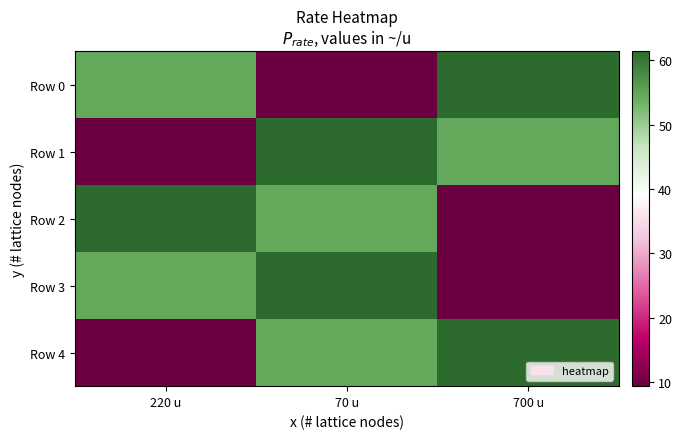

At how many categories does at least one series exceed 61?

3